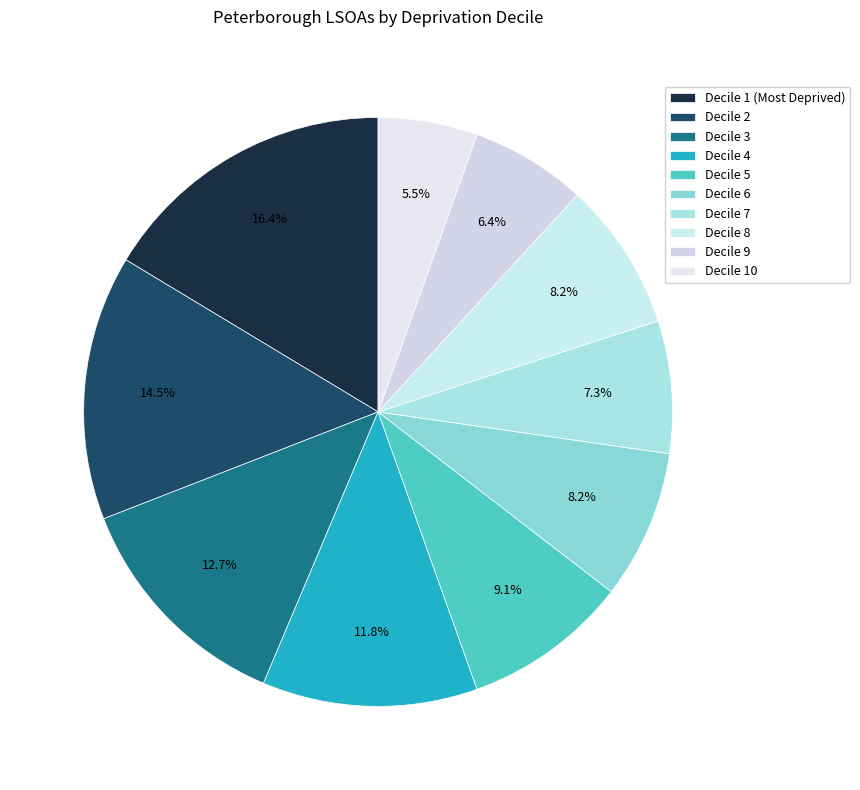

How many slices are in this pie chart?

10